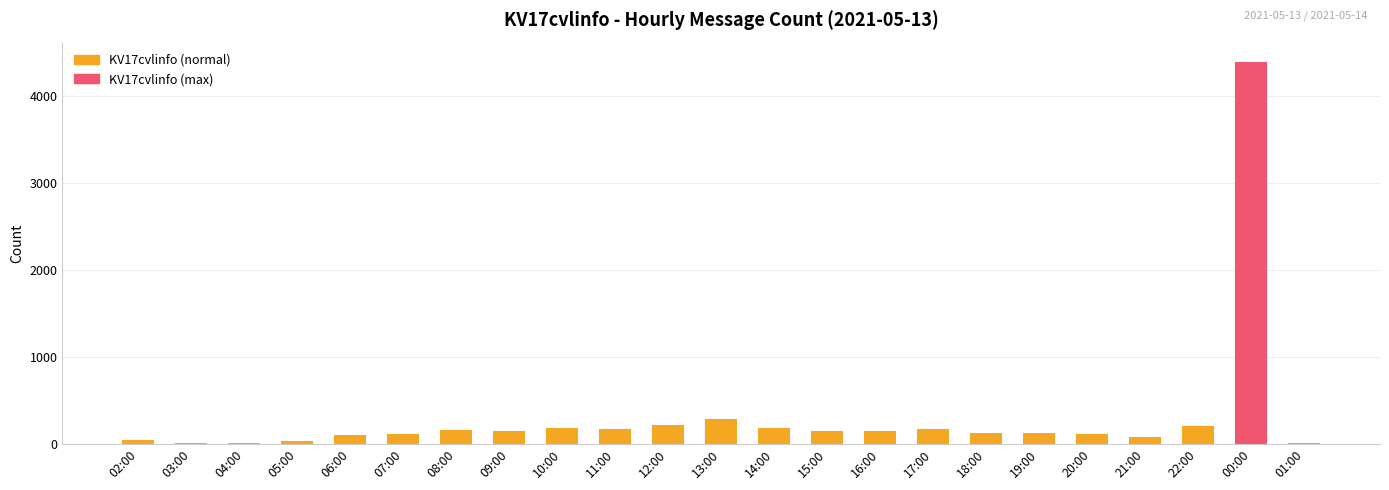

Where is the data nearest to the value 2200?

13:00